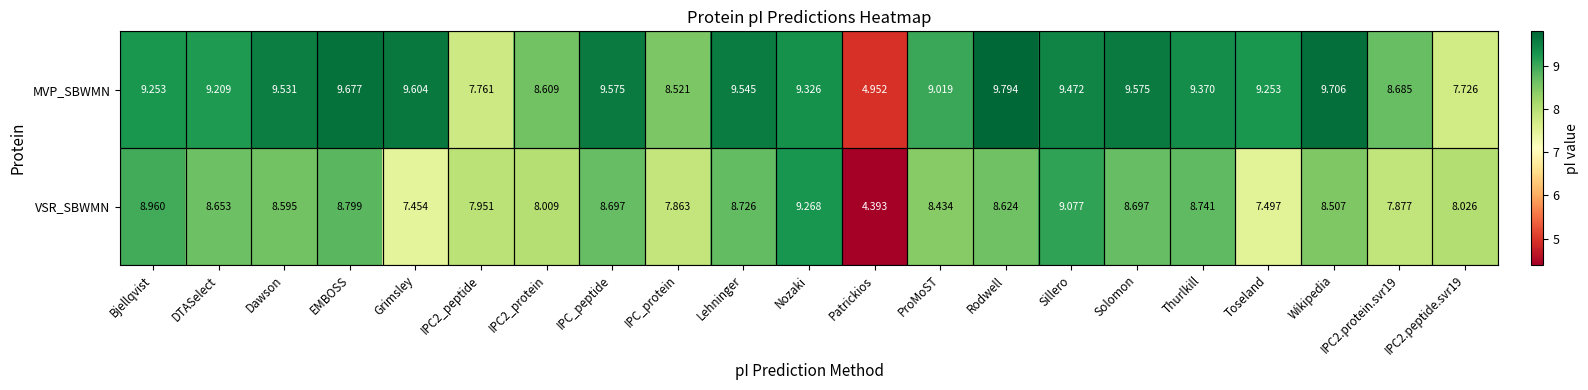

Between EMBOSS and IPC2.peptide.svr19, which series saw the biggest shift?

MVP_SBWMN